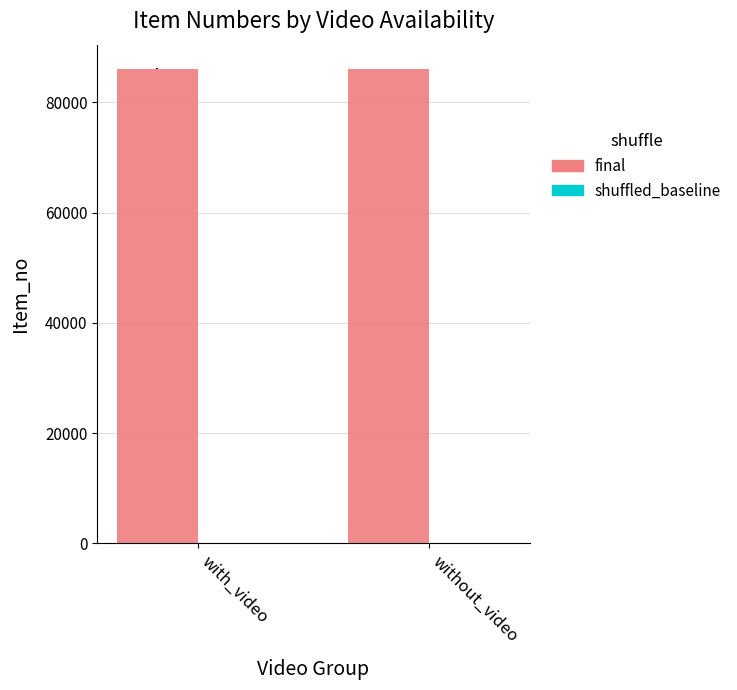

What is the sum of all final values?

172264.9